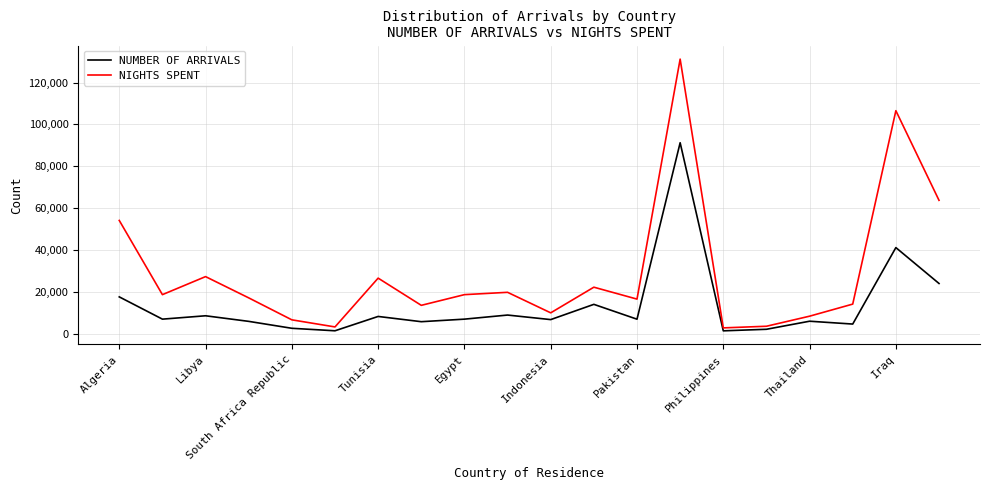

What is the maximum value shown in the chart?

131205